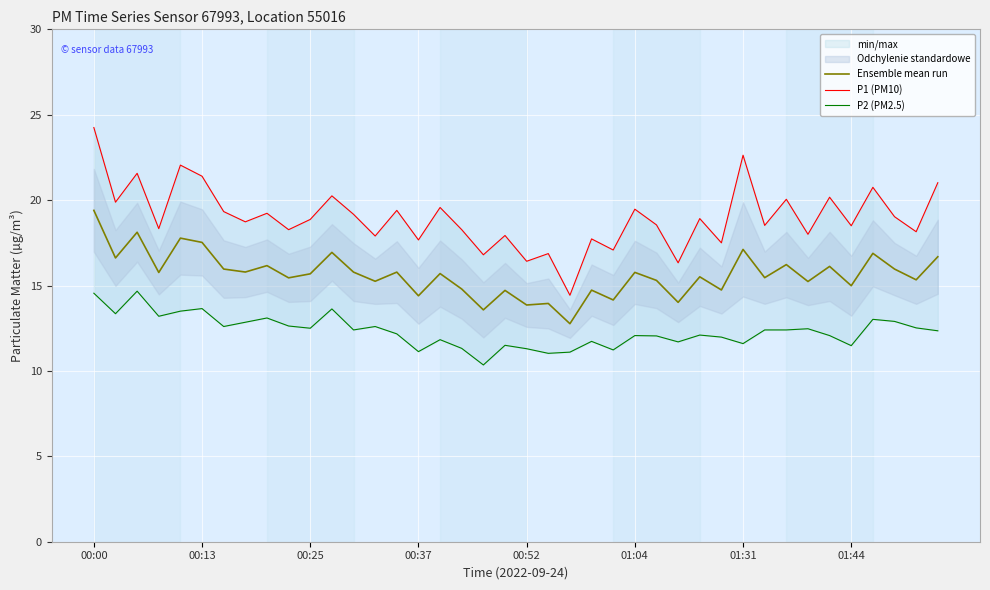

How many data points in P2 (PM2.5) are above 12?

26